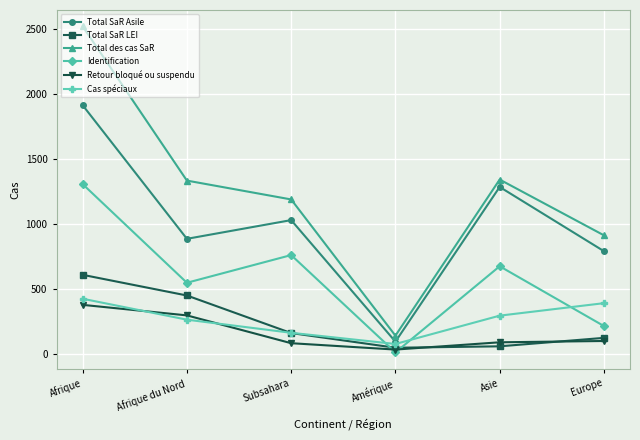

What is the spread (max minus min) of values at Europe?

813